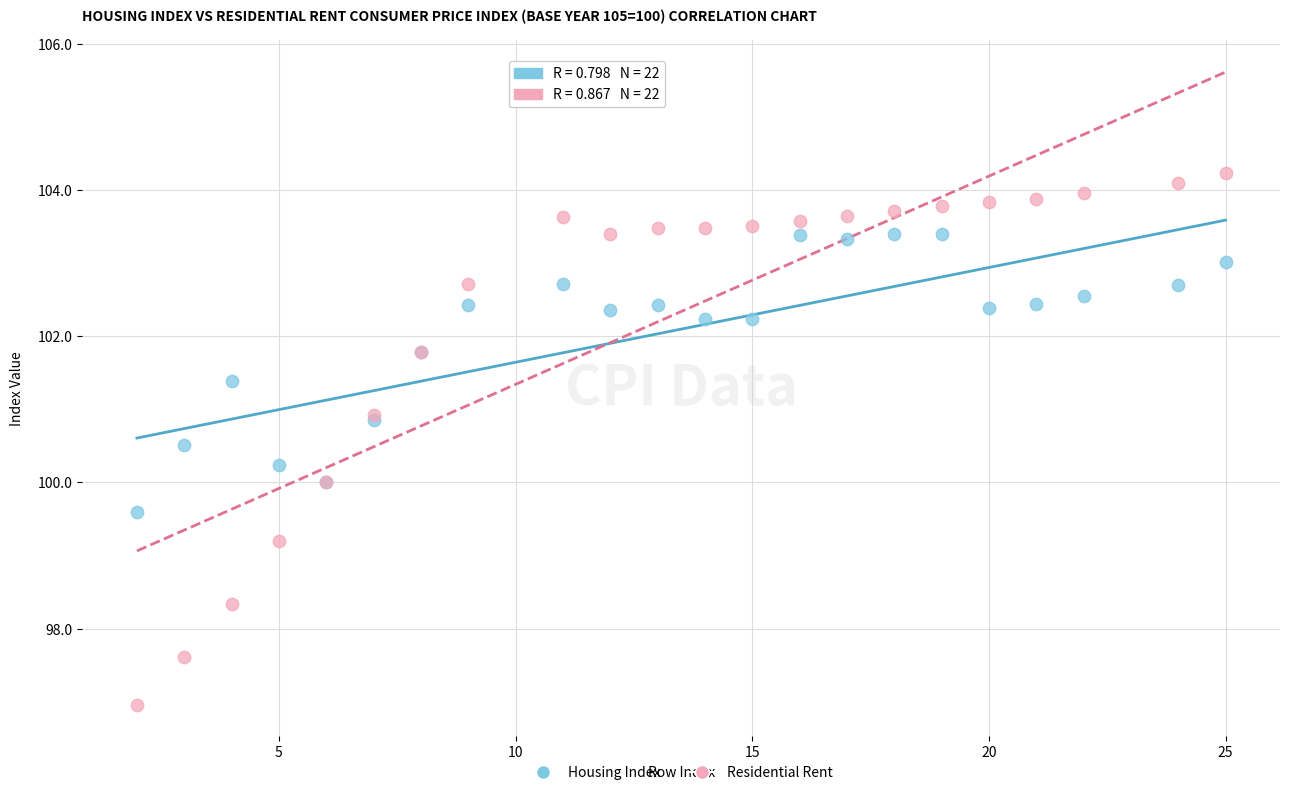

Which series has the widest spread of Y values?

Residential Rent